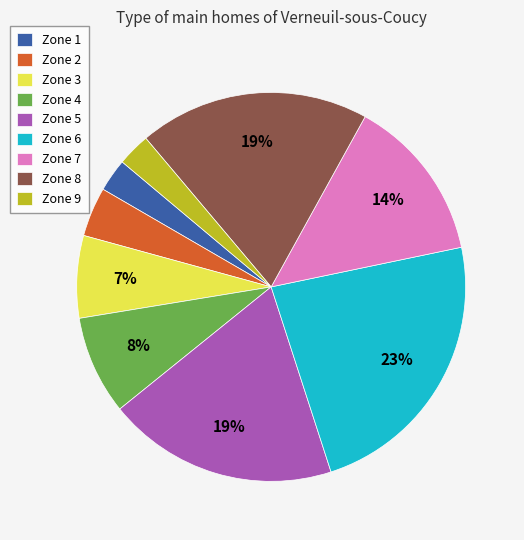

Between Zone 3 and Zone 2, which is larger?

Zone 3